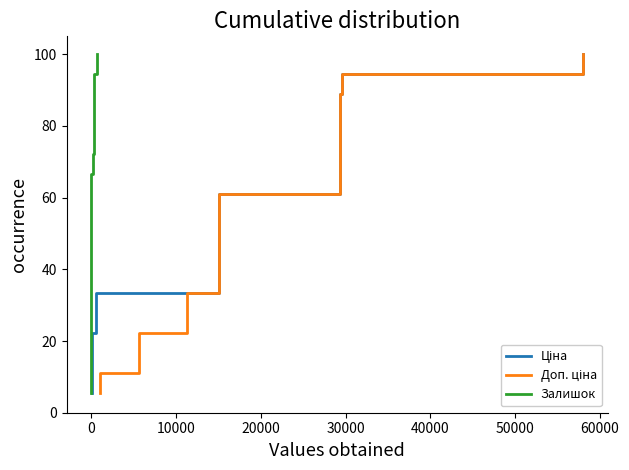

Is the value of Доп. ціна at 9 greater than the value of Ціна at 12?

No